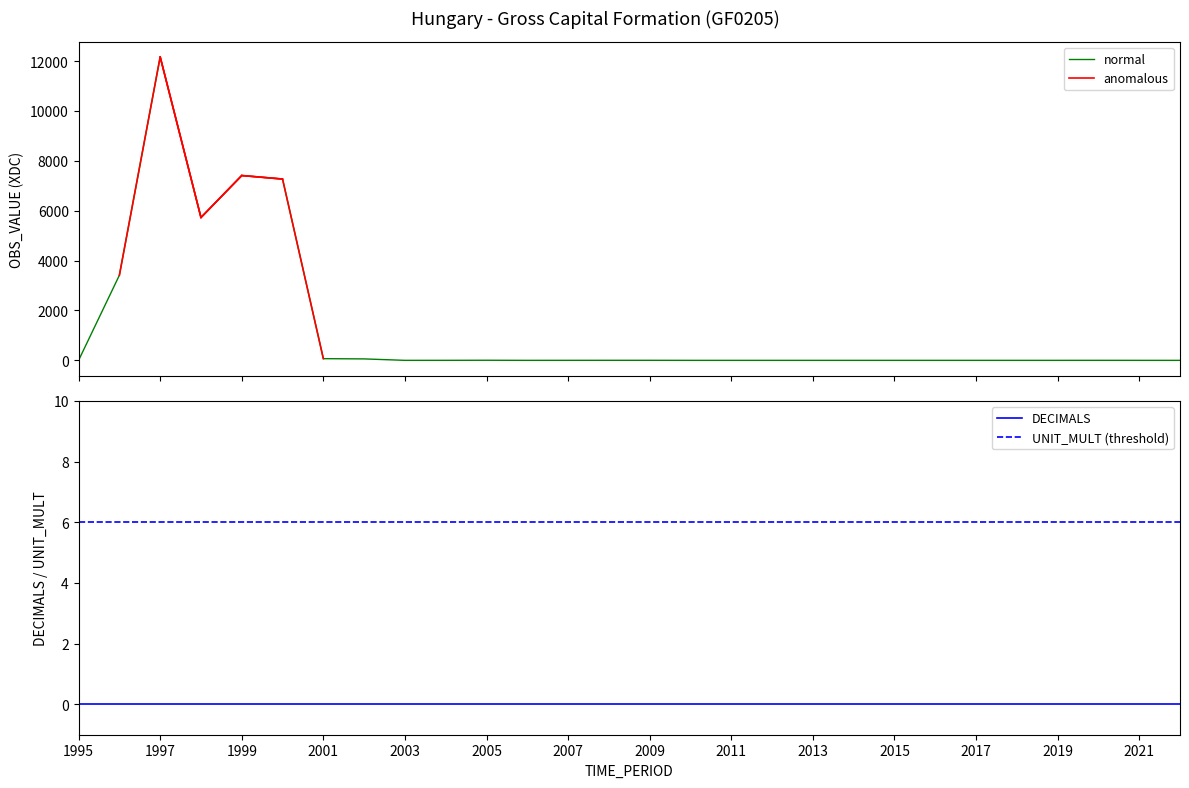

Reading left to right, transcribe all the data shown in this chart.

OBS_VALUE: 1995=0	1996=3413	1997=12171	1998=5728	1999=7412	2000=7271	2001=68	2002=58	2003=0	2004=1	2005=4	2006=0	2007=1	2008=2	2009=2	2010=0	2011=0	2012=0	2013=0	2014=0	2015=0	2016=0	2017=0	2018=0	2019=0	2020=1	2021=0	2022=0
DECIMALS: 1995=0	1996=0	1997=0	1998=0	1999=0	2000=0	2001=0	2002=0	2003=0	2004=0	2005=0	2006=0	2007=0	2008=0	2009=0	2010=0	2011=0	2012=0	2013=0	2014=0	2015=0	2016=0	2017=0	2018=0	2019=0	2020=0	2021=0	2022=0
UNIT_MULT: 1995=6	1996=6	1997=6	1998=6	1999=6	2000=6	2001=6	2002=6	2003=6	2004=6	2005=6	2006=6	2007=6	2008=6	2009=6	2010=6	2011=6	2012=6	2013=6	2014=6	2015=6	2016=6	2017=6	2018=6	2019=6	2020=6	2021=6	2022=6